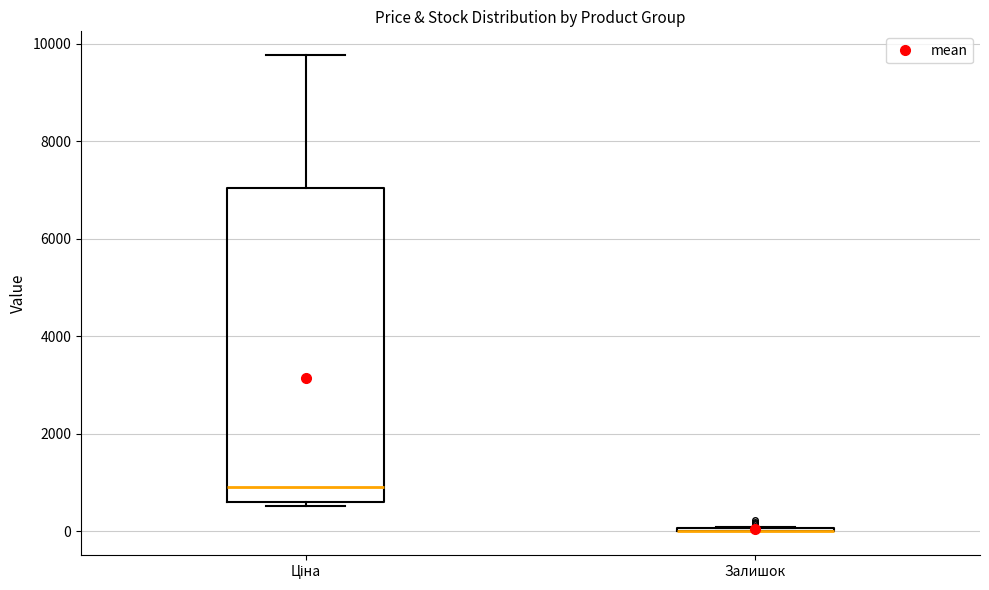

Reading left to right, read every box against the y-axis: the position of its median line, the range the box covers, and the ends of its whiskers. The values are not printed on the chart, so give them approximately, as read against the axis.

Ціна: median 1000, box 600 to 7000, whiskers 600 (just below the box's lower edge) to 9800
Залишок: box collapsed to a line at 0, whiskers 0 to 0